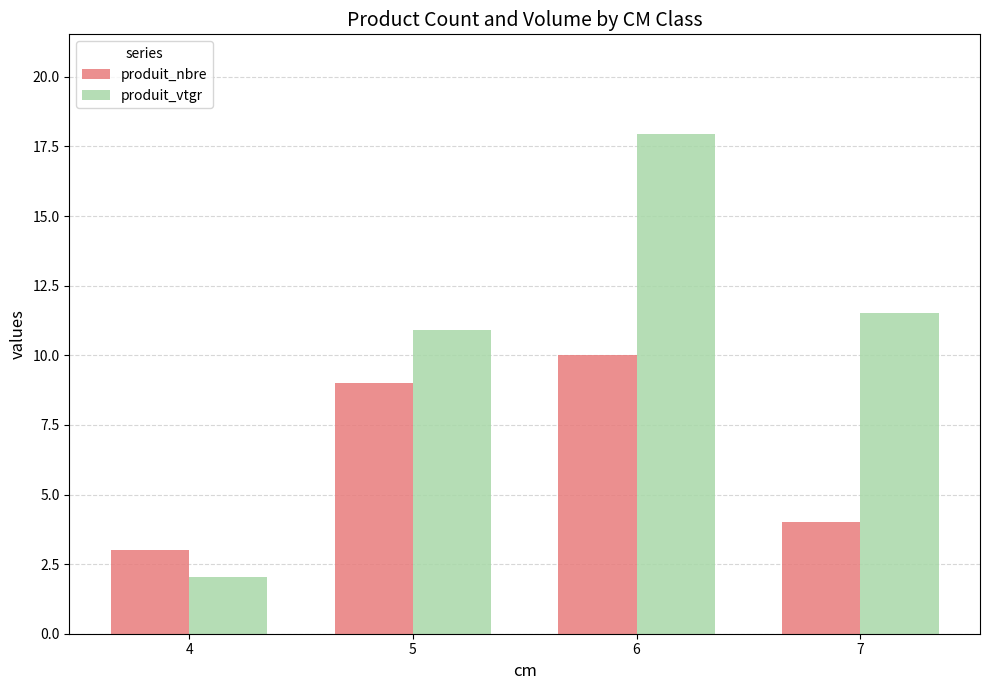

At which label does produit_vtgr reach its peak?

6